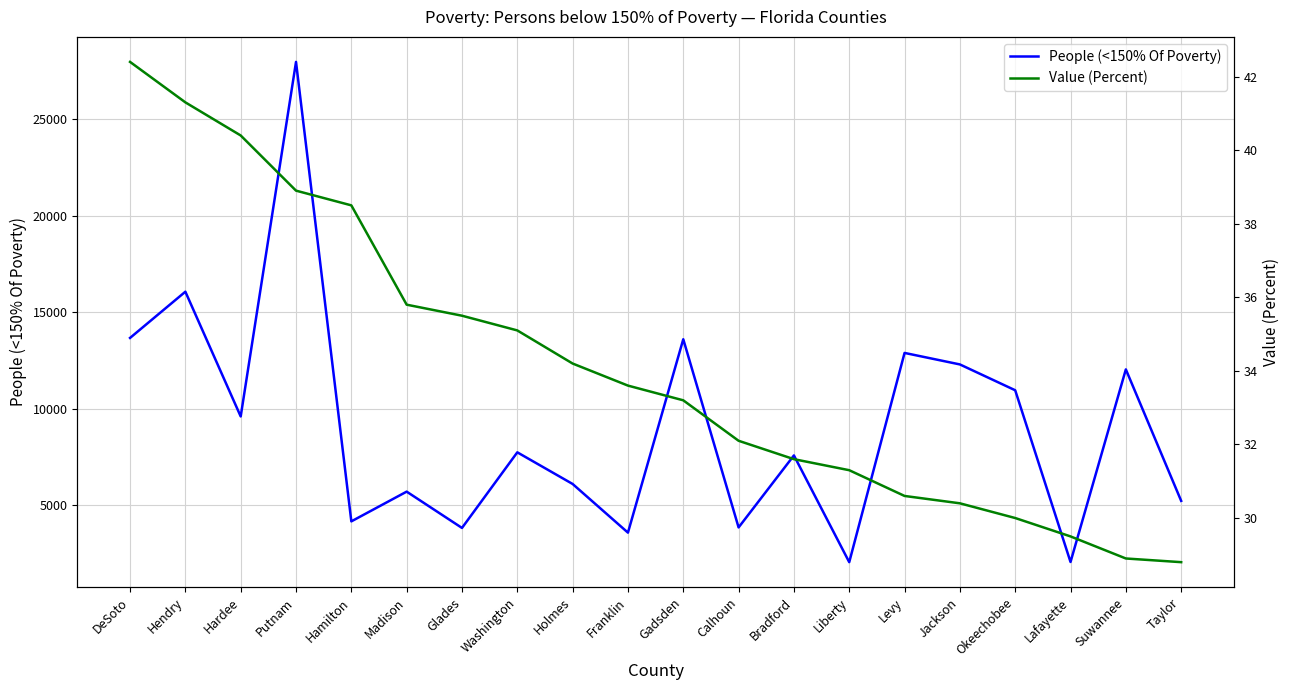

True or false: People (<150% Of Poverty) has a value of 21721.3 at Gadsden.

False